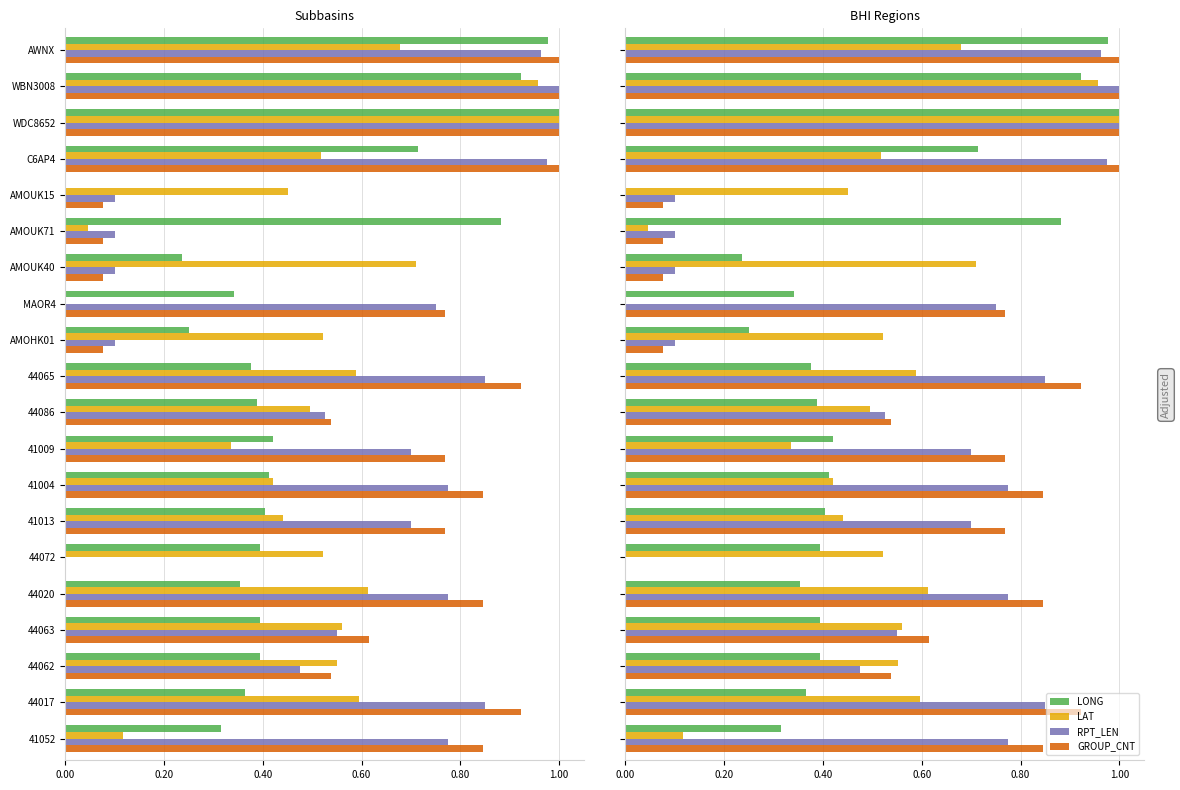

What is the sum of the RPT_LEN values at 44065 and 44072?

0.8